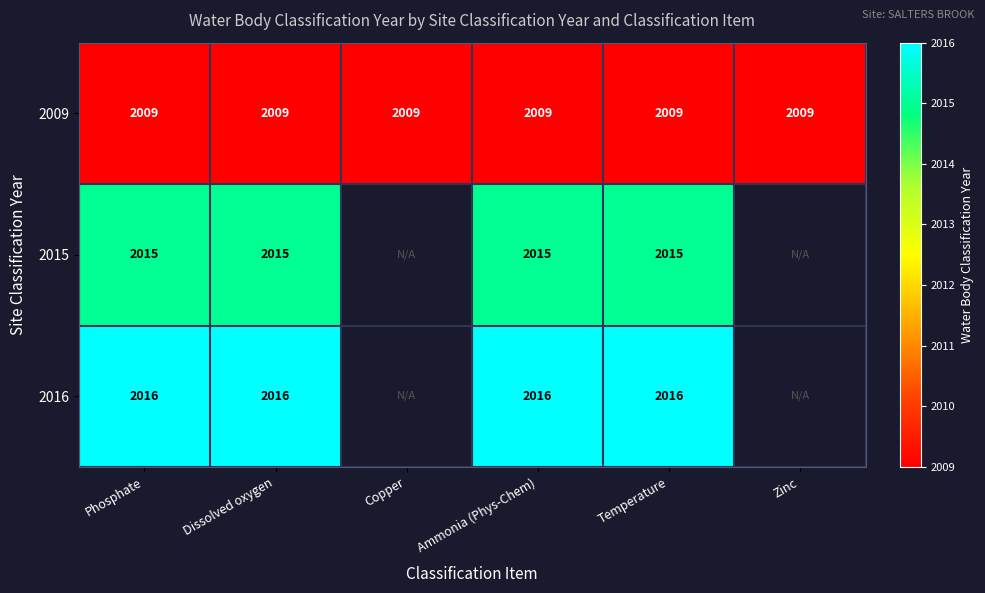

What is the average value of the 2009 series?

2009